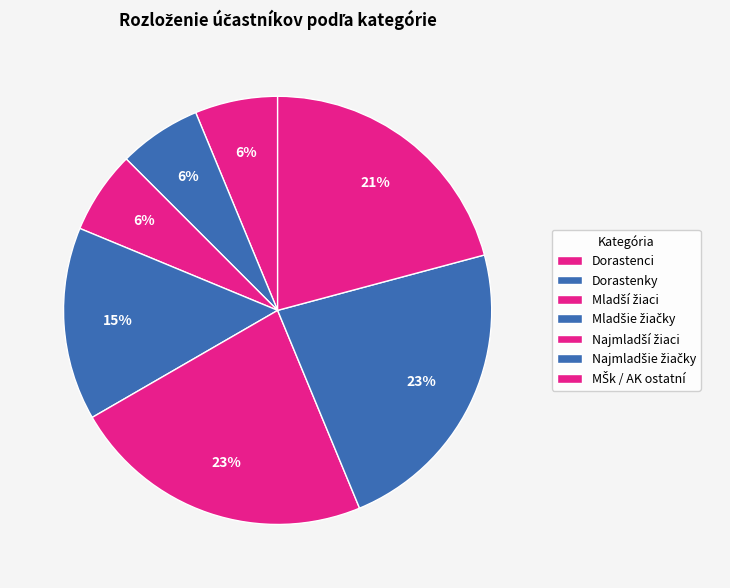

What percentage is NOT represented by Dorastenci?

93.8%